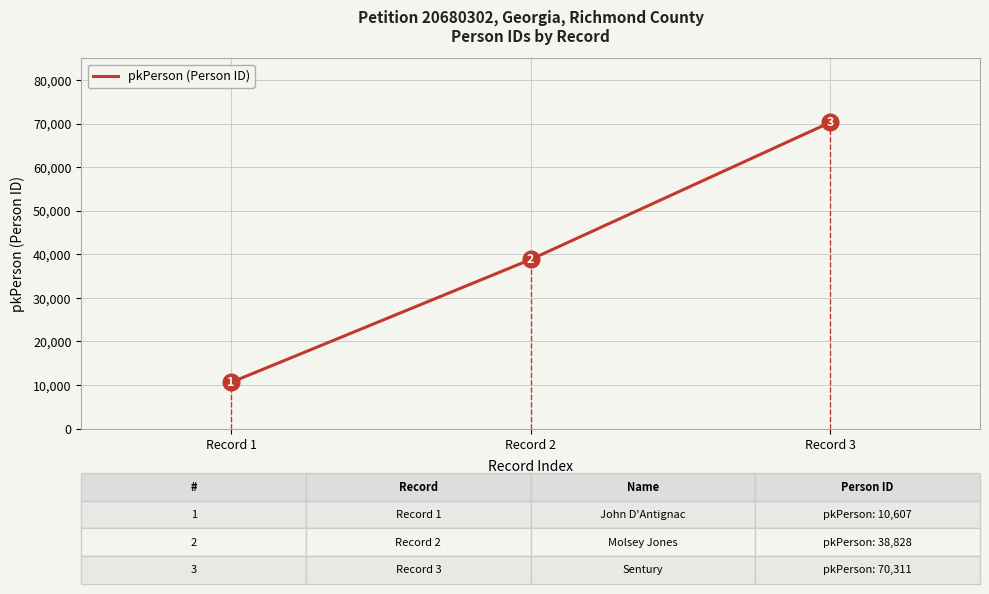

What is the approximate value at Record 3, to the nearest 50?

70300